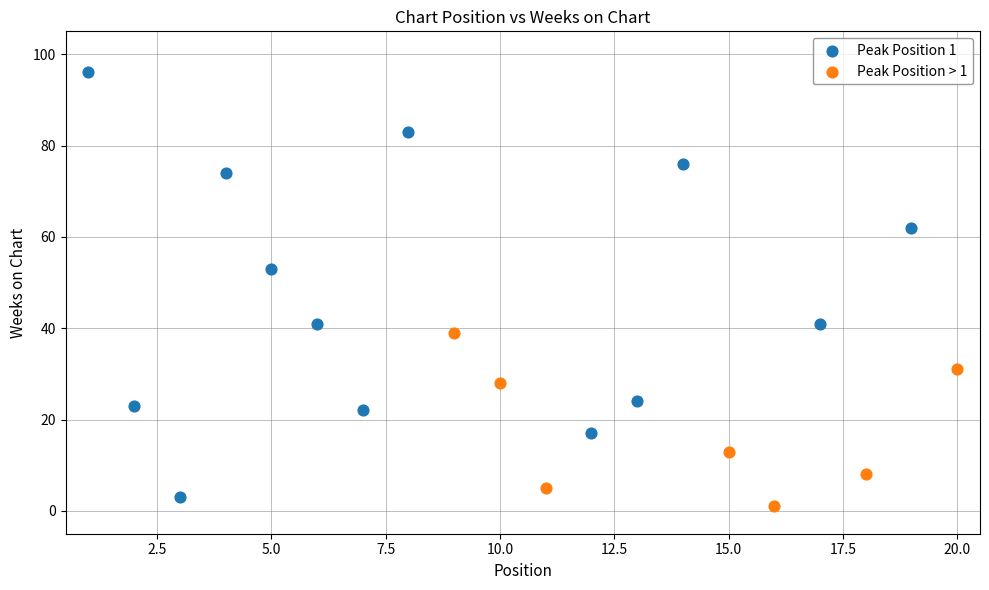

Which series reaches the maximum Y coordinate?

Peak Position 1